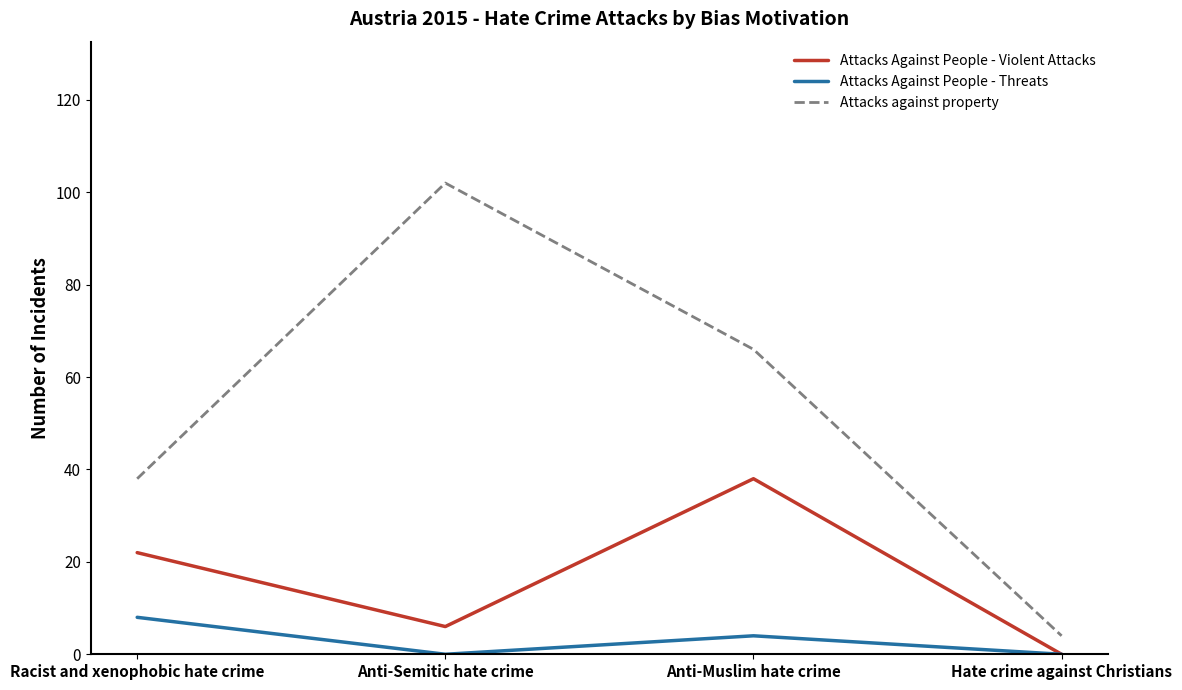

Reading left to right, what are all the values shown in this chart?

Attacks Against People - Violent Attacks: Racist and xenophobic hate crime=22	Anti-Semitic hate crime=6	Anti-Muslim hate crime=38	Hate crime against Christians=0
Attacks Against People - Threats: Racist and xenophobic hate crime=8	Anti-Semitic hate crime=0	Anti-Muslim hate crime=4	Hate crime against Christians=0
Attacks against property: Racist and xenophobic hate crime=38	Anti-Semitic hate crime=102	Anti-Muslim hate crime=66	Hate crime against Christians=4